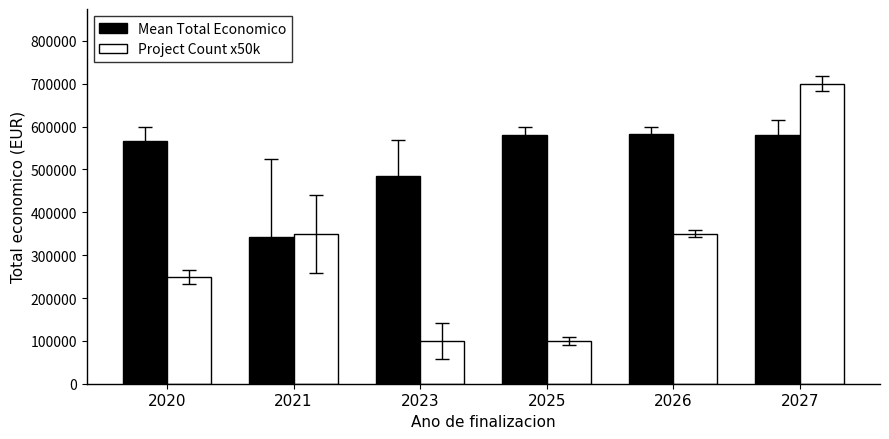

List the series in order of their overall mean, lowest first.

Project Count x50k, Mean Total Economico